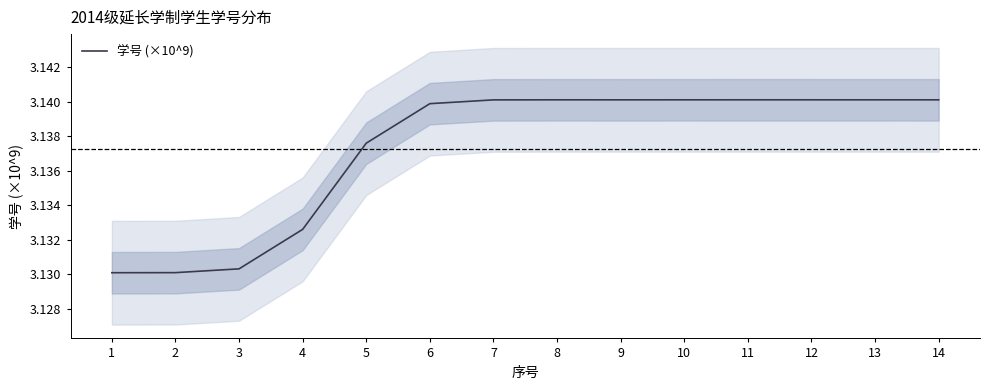

The chart shows a value of 5.5 at 2. True or false?

False